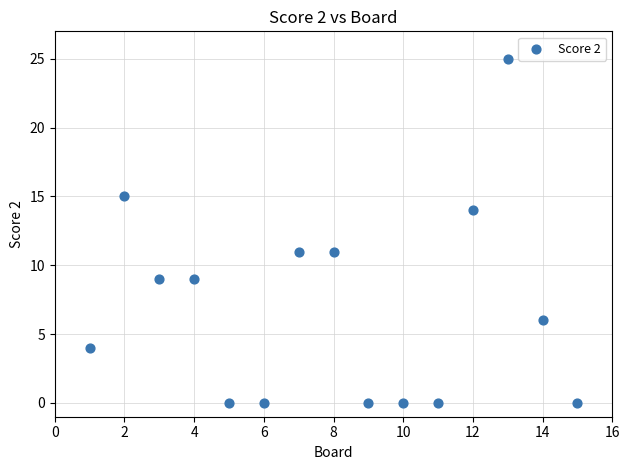

What is the range of X values (max minus min)?

14